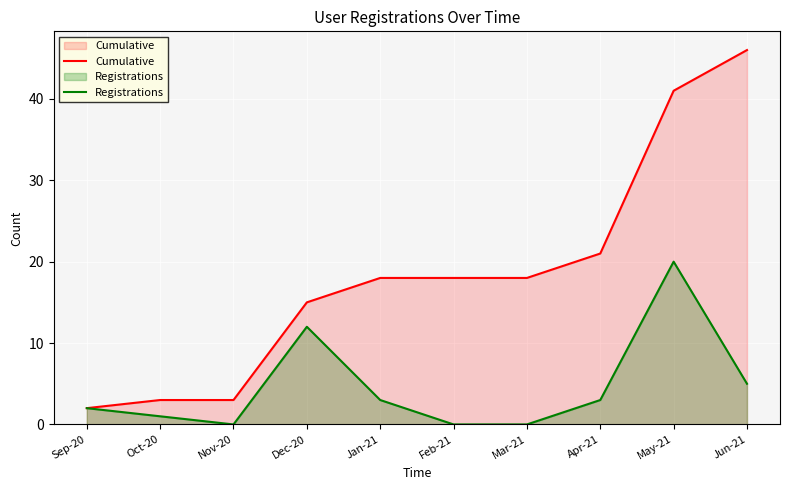

True or false: Cumulative and Registrations cross at least once.

False